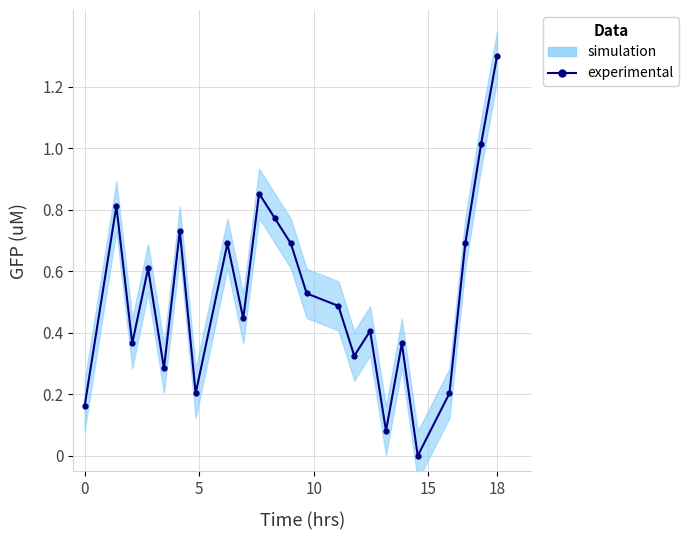

What is the maximum value shown in the chart?

1.3